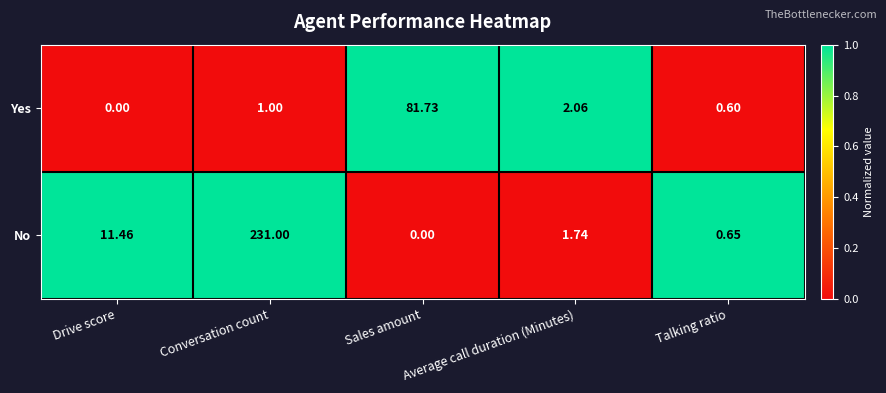

Which series has the largest total across all categories?

No